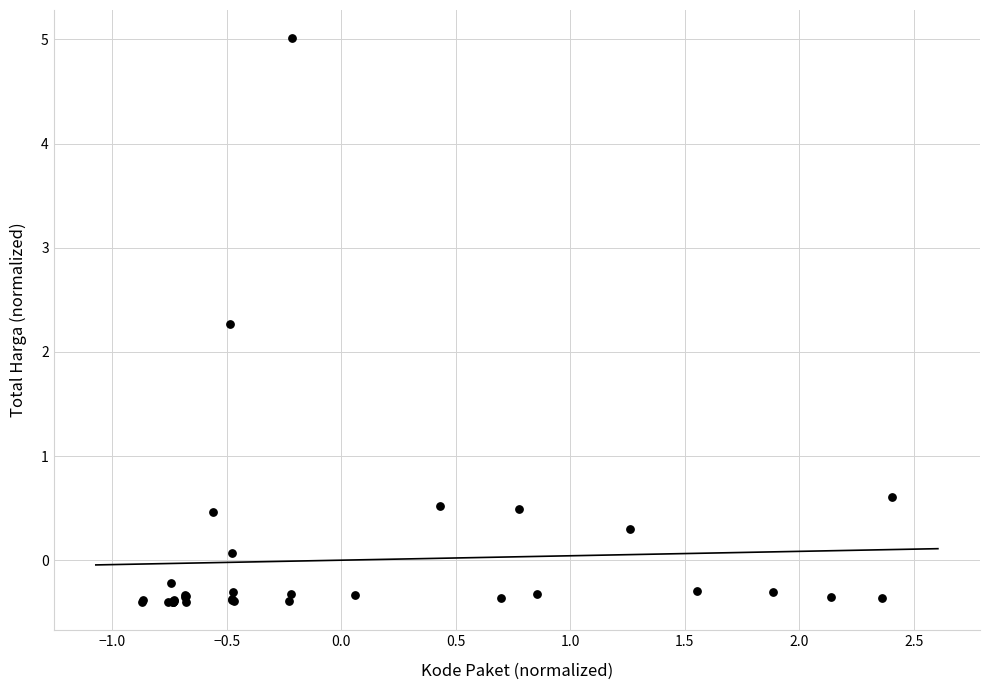

What Y value in the scatter plot is closest to 2?

2.3